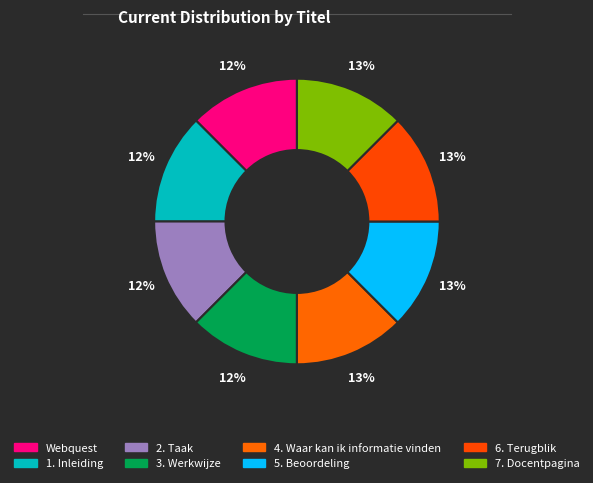

To the nearest percent, what portion does 6. Terugblik represent?

13%